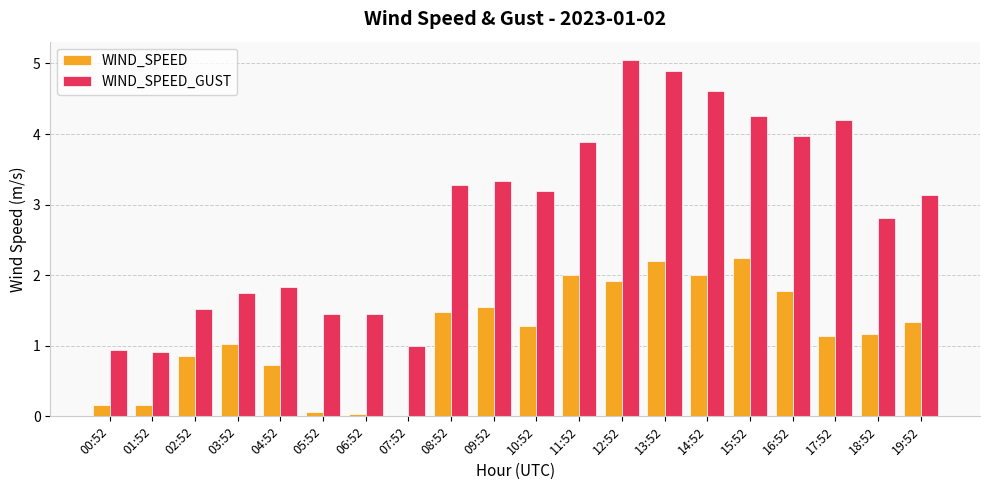

Count the number of data series in this chart.

2